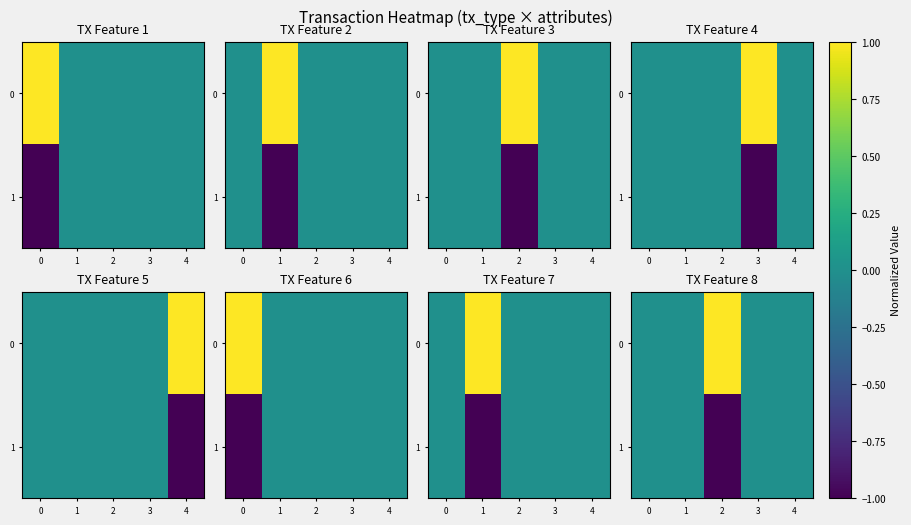

The value of 0 at 2 is 1. True or false?

True